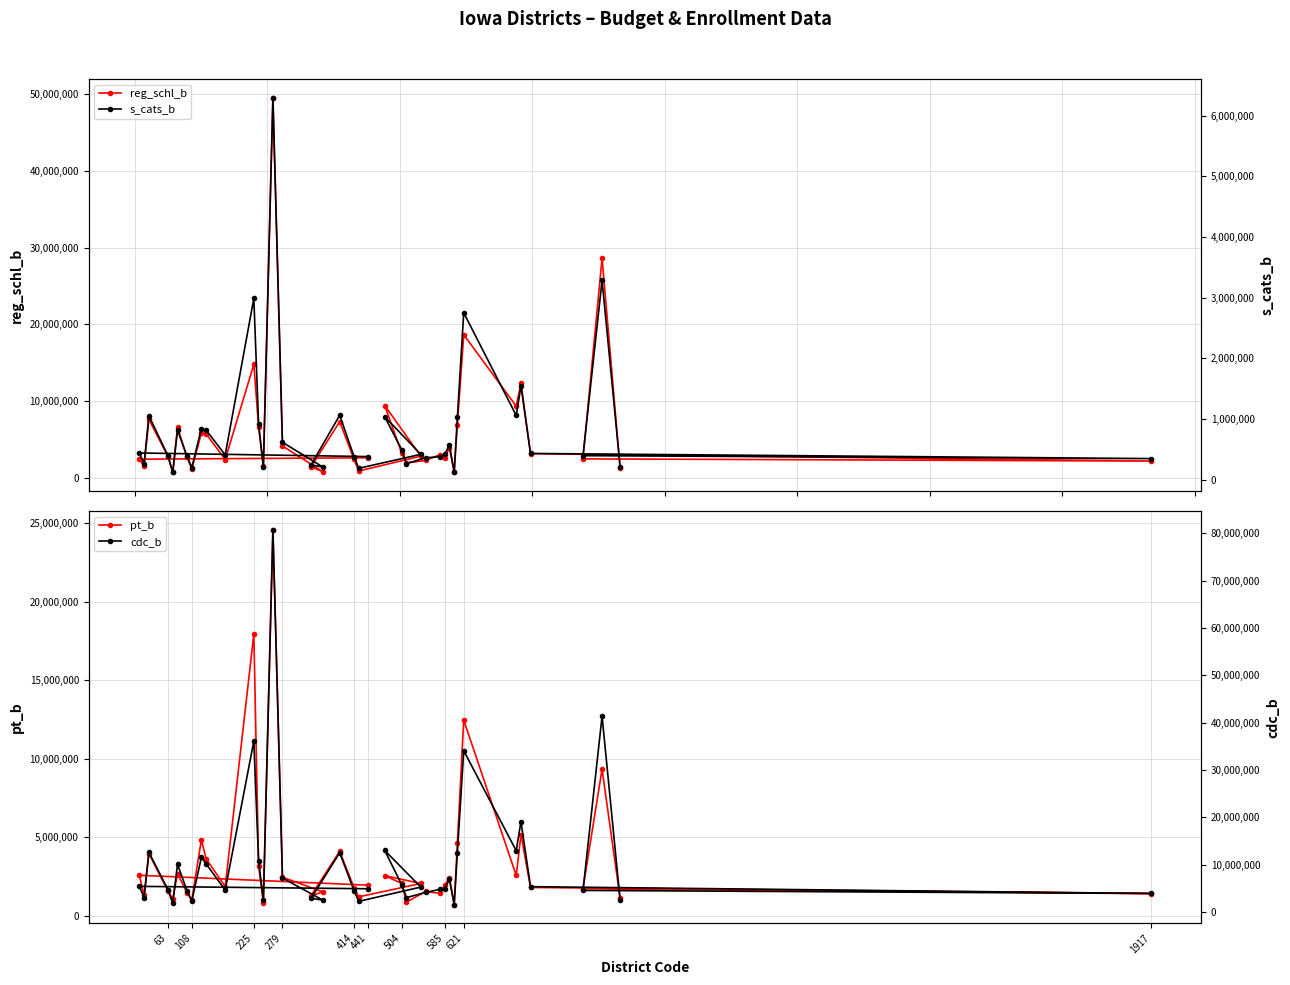

What is the minimum value for pt_b?

712018